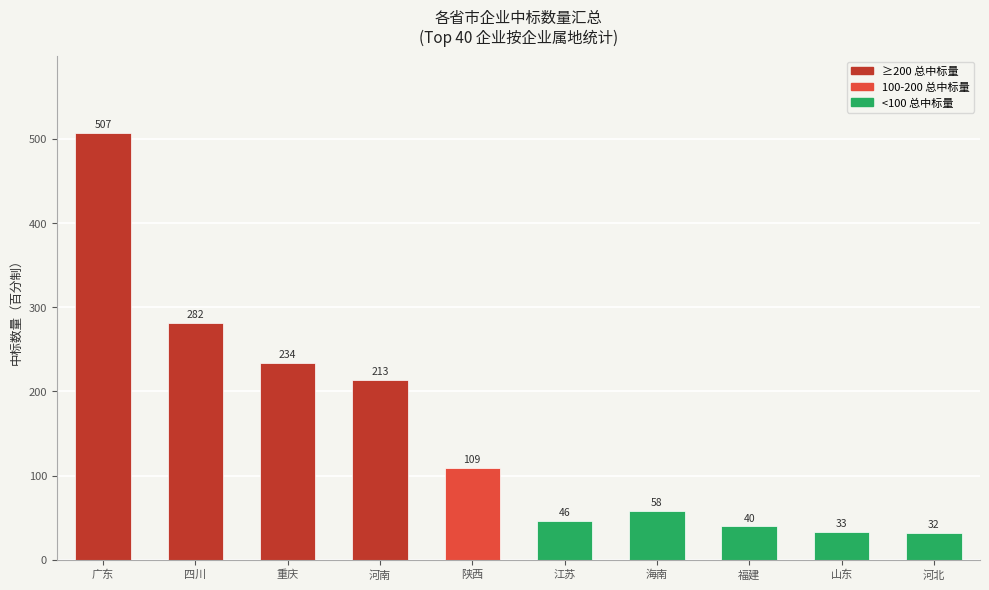

What value does the data have at 陕西?

109.0